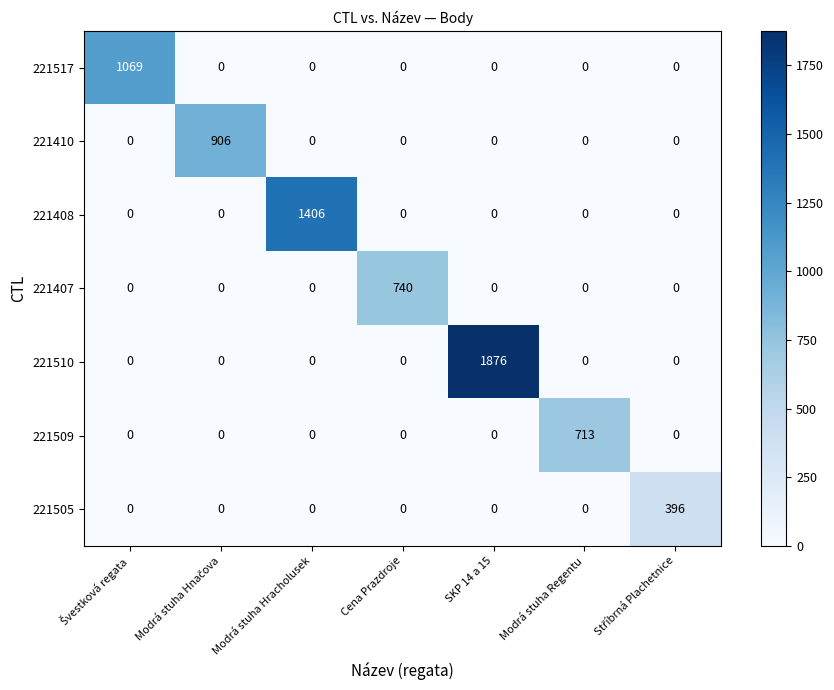

Which series has the largest total across all categories?

221510